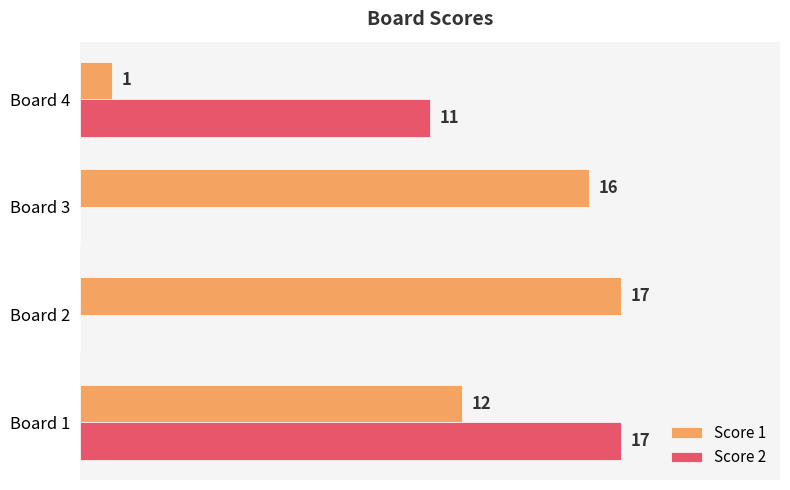

Which series changed the most between Board 2 and Board 4?

Score 1